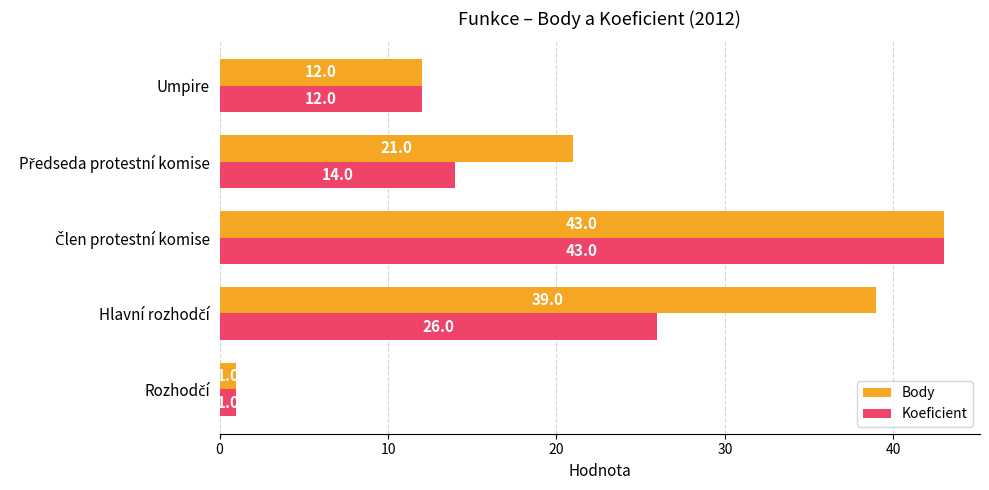

Which series has the largest total across all categories?

Body